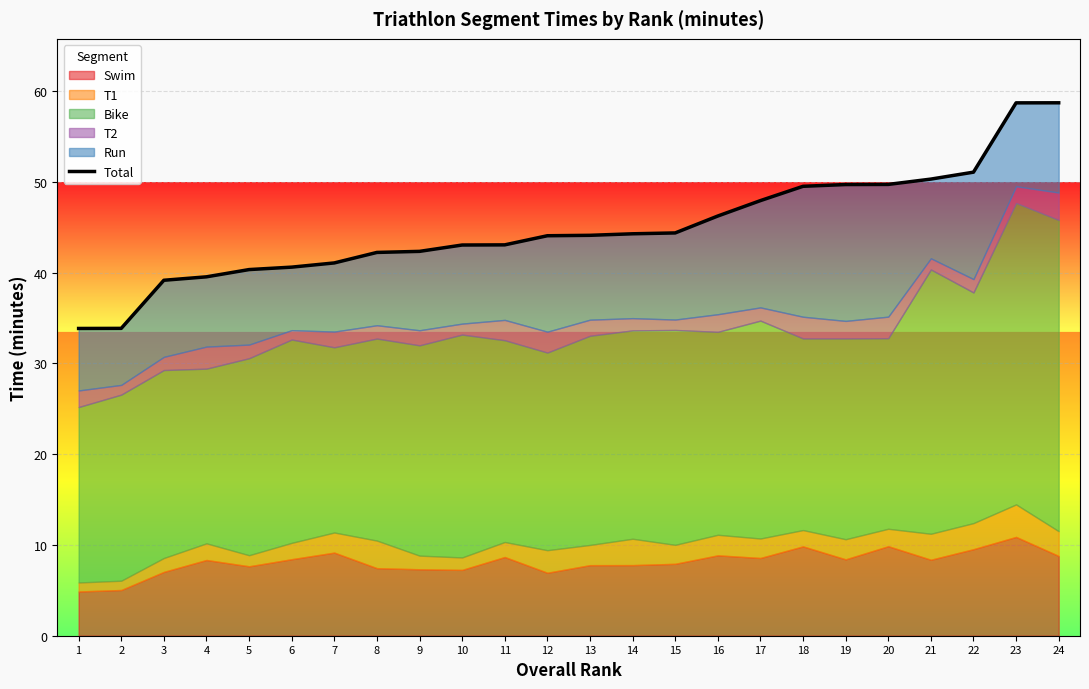

The chart shows a value of 49.5 at 18. True or false?

True